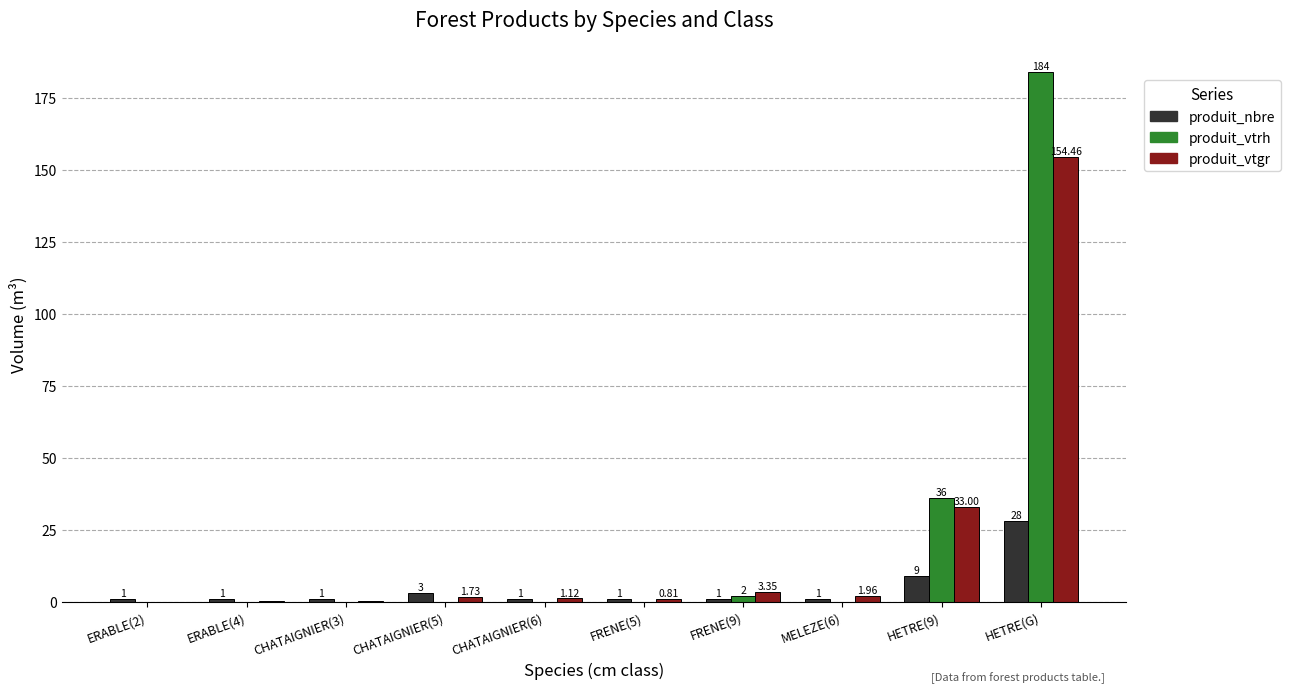

Which label corresponds to the largest value in the chart?

HETRE(G)